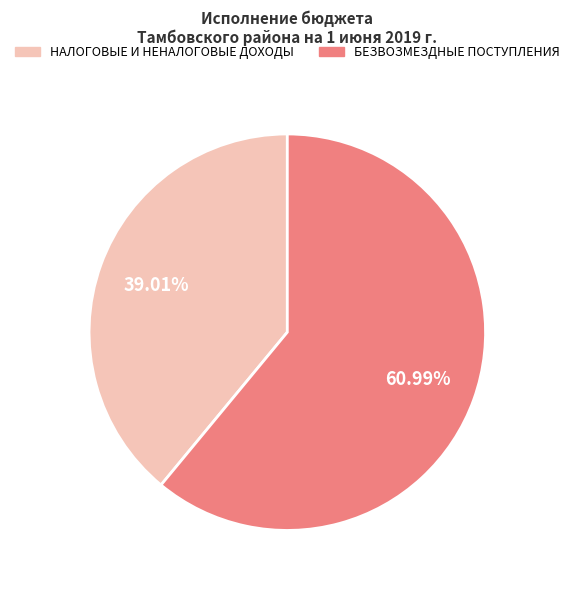

Which slice represents more than half of the pie?

БЕЗВОЗМЕЗДНЫЕ ПОСТУПЛЕНИЯ